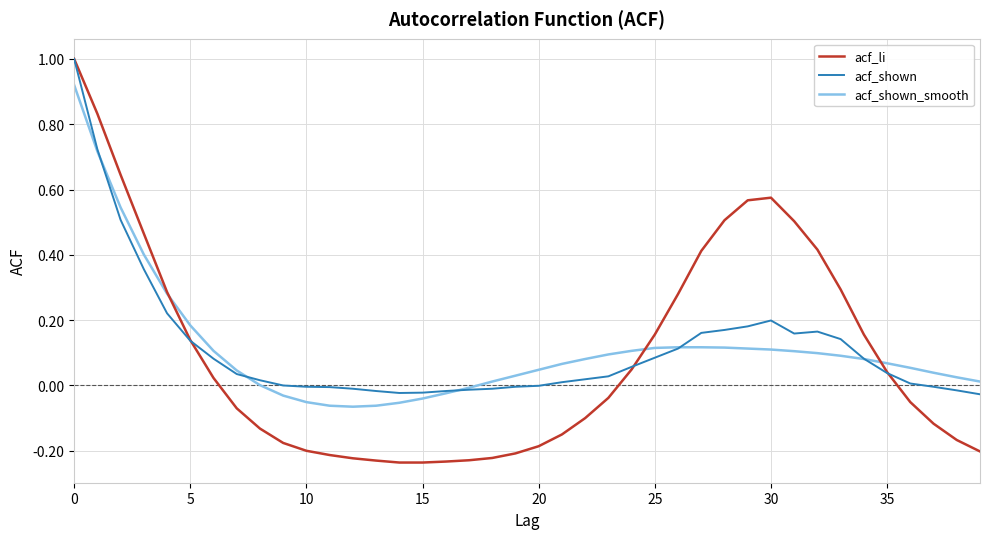

What is the greatest value displayed?

1.0